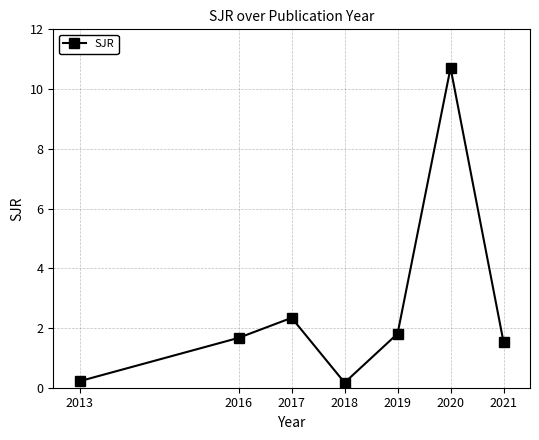

What is the smallest value displayed?

0.2